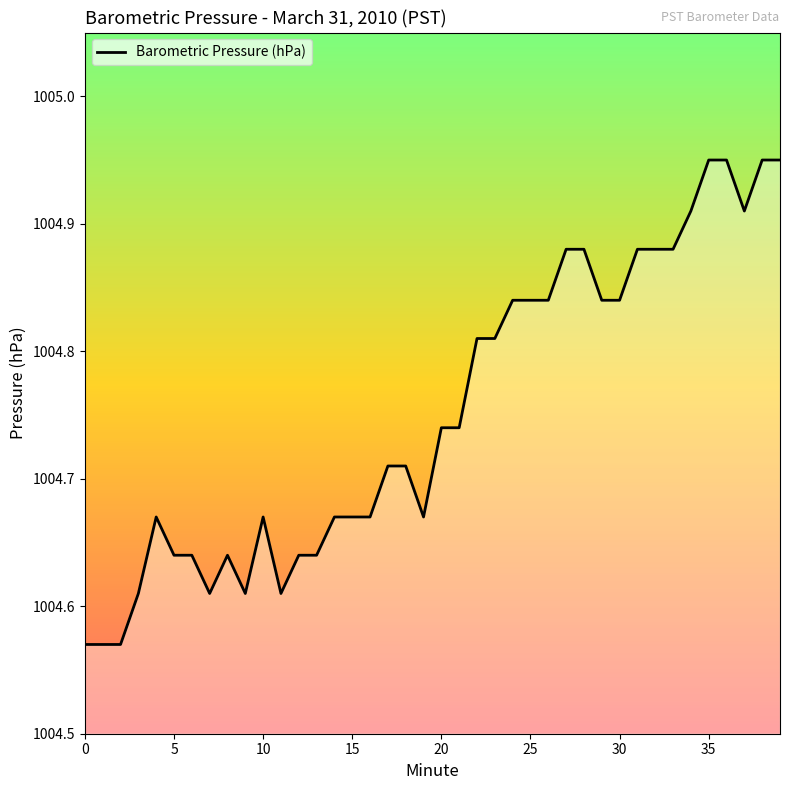

What is the difference between the maximum and minimum values?

0.4